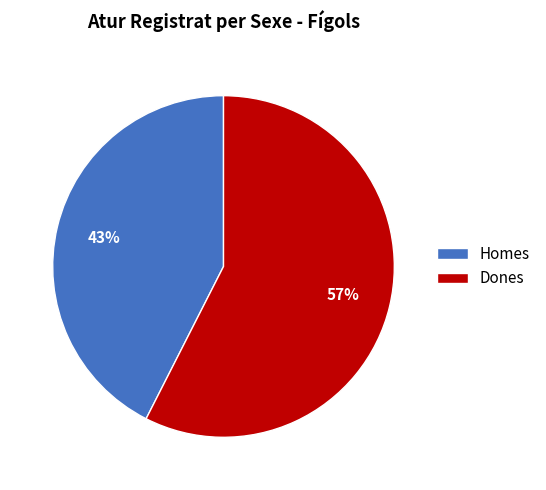

Count the number of slices in the pie.

2